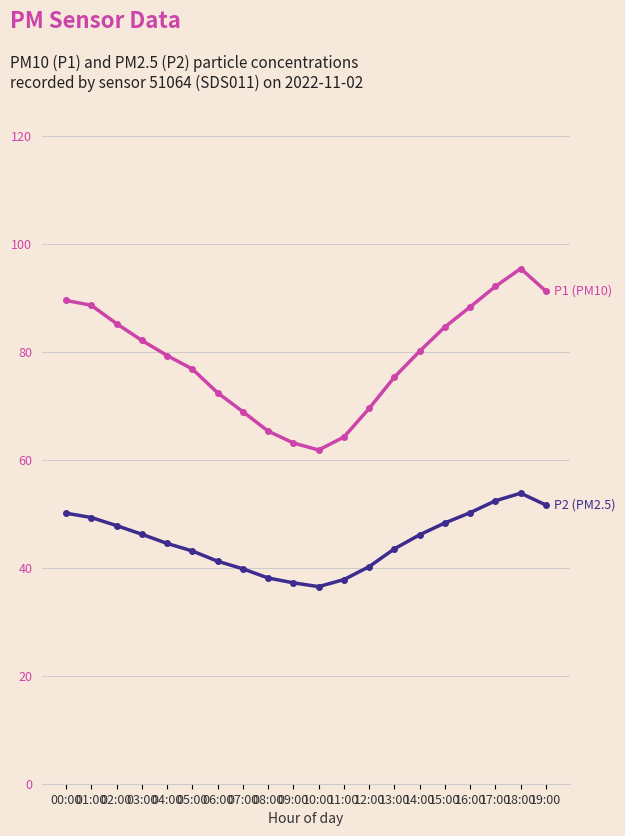

What is the label of the 19th point from the right?

01:00